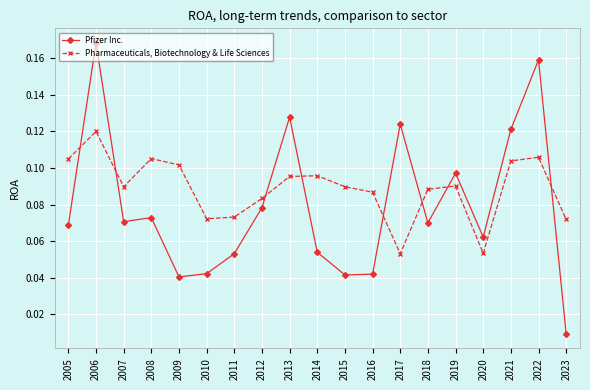

Which series has the largest total across all categories?

Pharmaceuticals, Biotechnology & Life Sciences